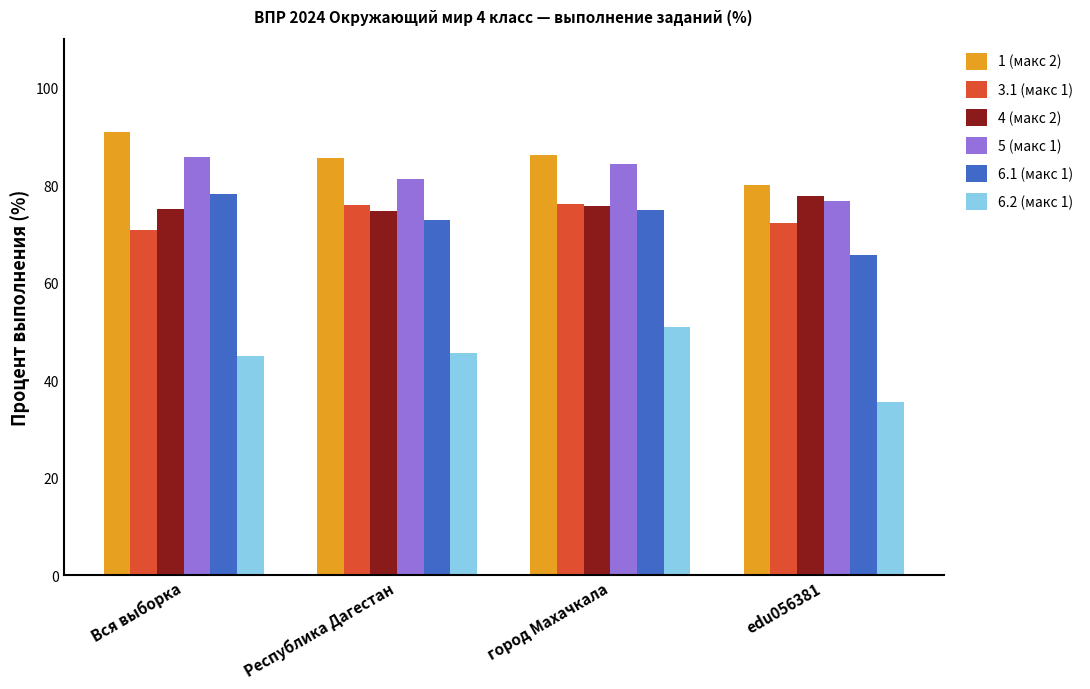

True or false: 6.2 (макс 1) has a value of 44.9 at Вся выборка.

True